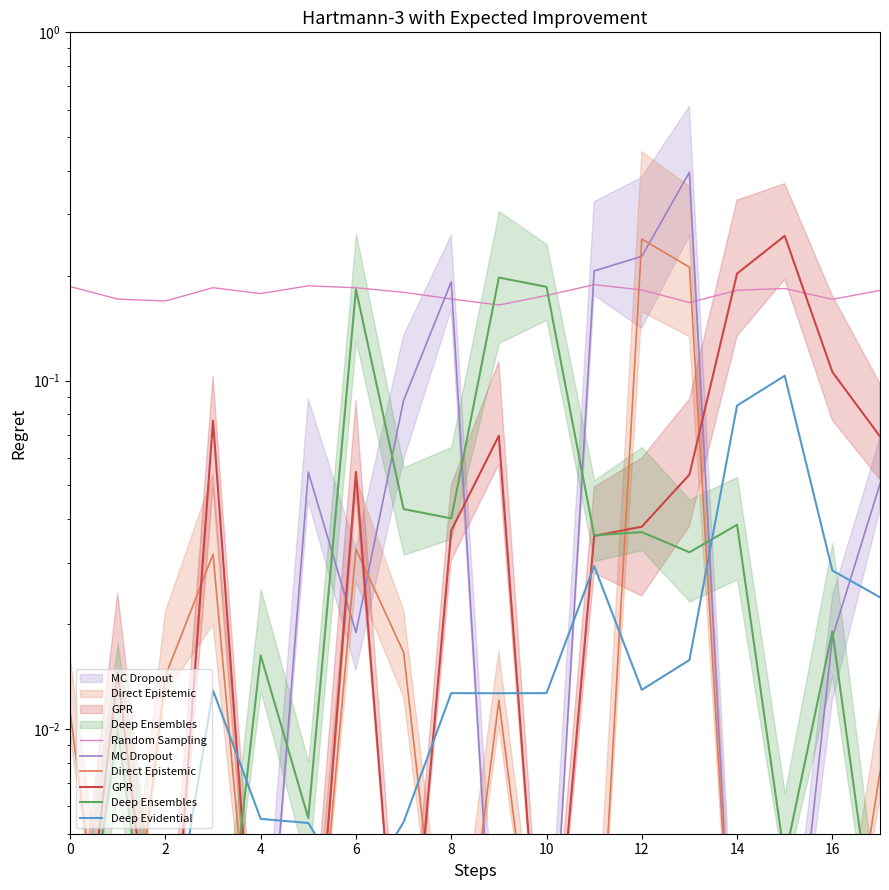

Reading left to right, extract all data points from this chart.

Random Sampling: 0.2	0.2	0.2	0.2	0.2	0.2	0.2	0.2	0.2	0.2	0.2	0.2	0.2	0.2	0.2	0.2	0.2	0.2
MC Dropout: 0.0	0.0	0.0	0.0	0.0	0.1	0.0	0.1	0.2	0.0	0.0	0.2	0.2	0.4	0.0	0.0	0.0	0.1
Direct Epistemic: 0.0	0.0	0.0	0.0	0.0	0.0	0.0	0.0	0.0	0.0	0.0	0.0	0.3	0.2	0.0	0.0	0.0	0.0
GPR: 0.0	0.0	0.0	0.1	0.0	0.0	0.1	0.0	0.0	0.1	0.0	0.0	0.0	0.1	0.2	0.3	0.1	0.1
Deep Ensembles: 0.0	0.0	0.0	0.0	0.0	0.0	0.2	0.0	0.0	0.2	0.2	0.0	0.0	0.0	0.0	0.0	0.0	0.0
Deep Evidential: 0.0	0.0	0.0	0.0	0.0	0.0	0.0	0.0	0.0	0.0	0.0	0.0	0.0	0.0	0.1	0.1	0.0	0.0